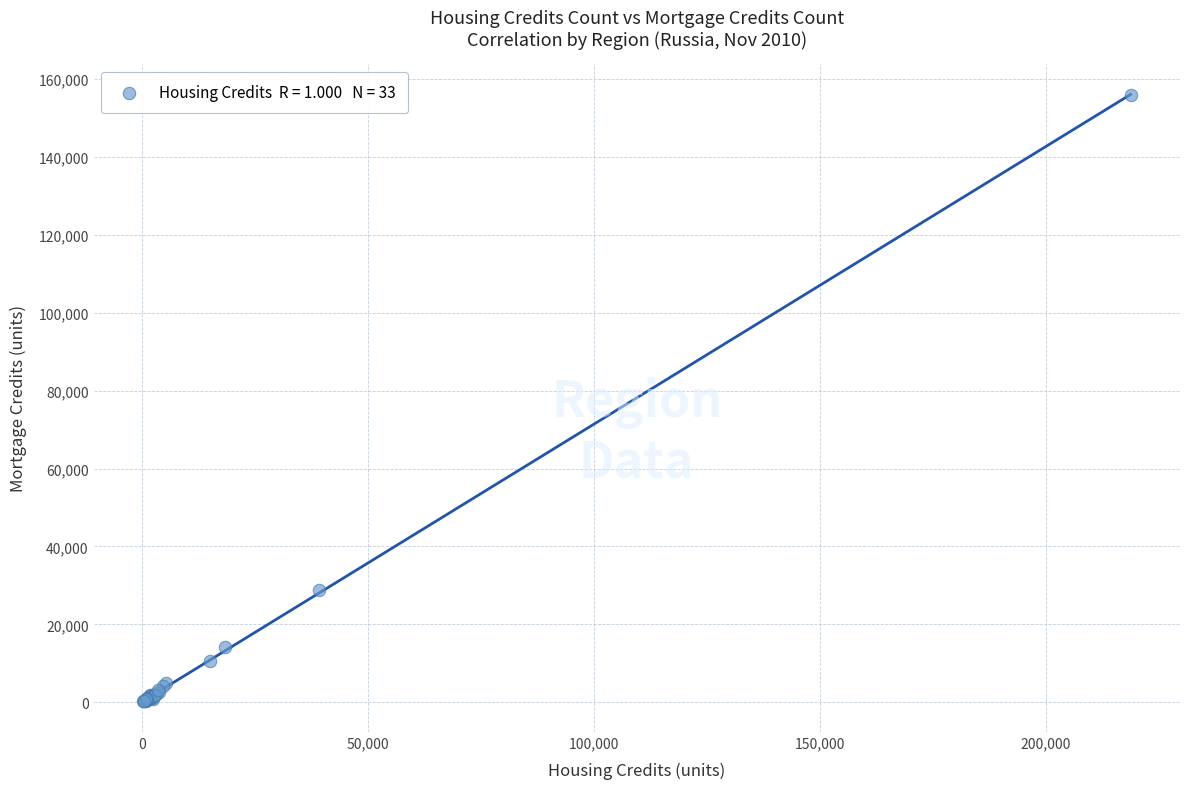

What Y value in the scatter plot is closest to 77994?

28839